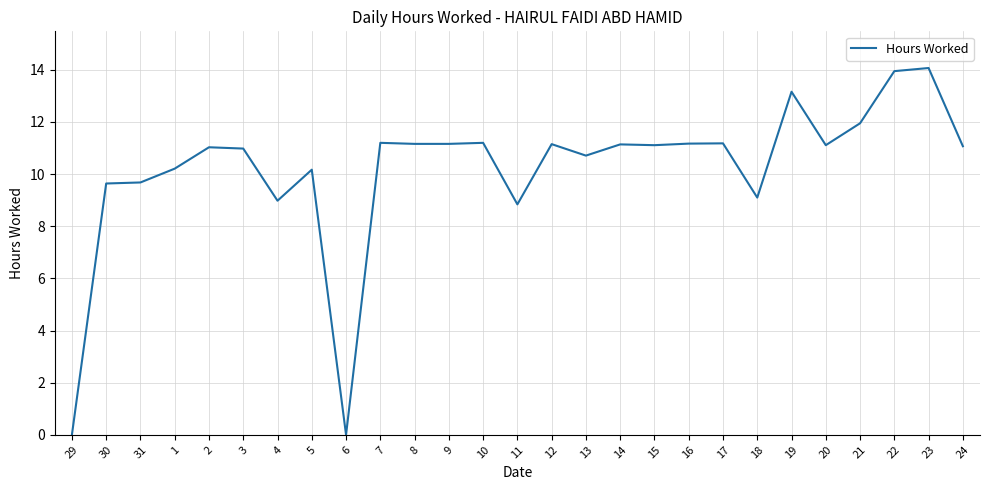

What is the difference between the values at 13 and 1?

0.5